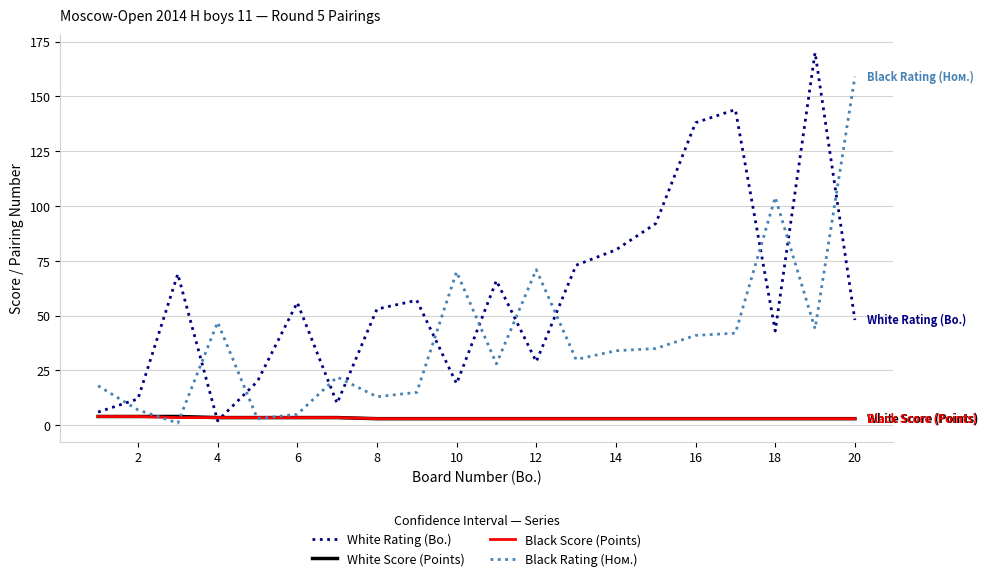

What is the difference between the second highest and minimum values in the Black Score (Points) series?

1.0